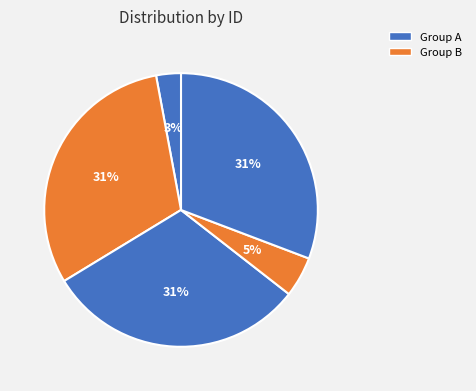

How many slices are in this pie chart?

5